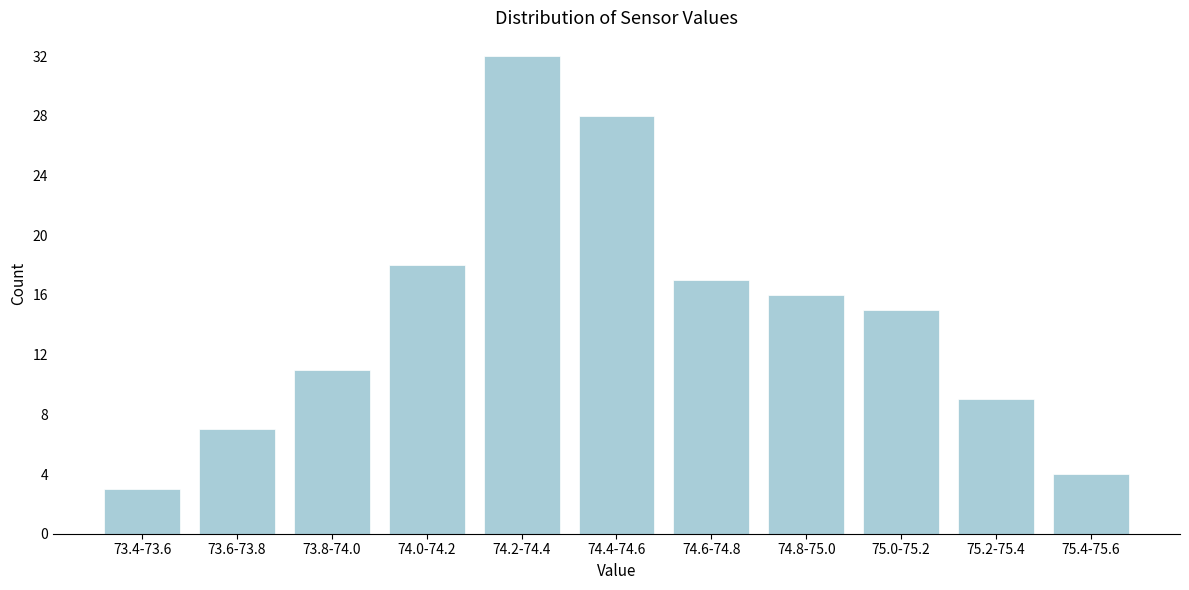

Reading left to right, what are all the values shown in this chart?

3	7	11	18	32	28	17	16	15	9	4